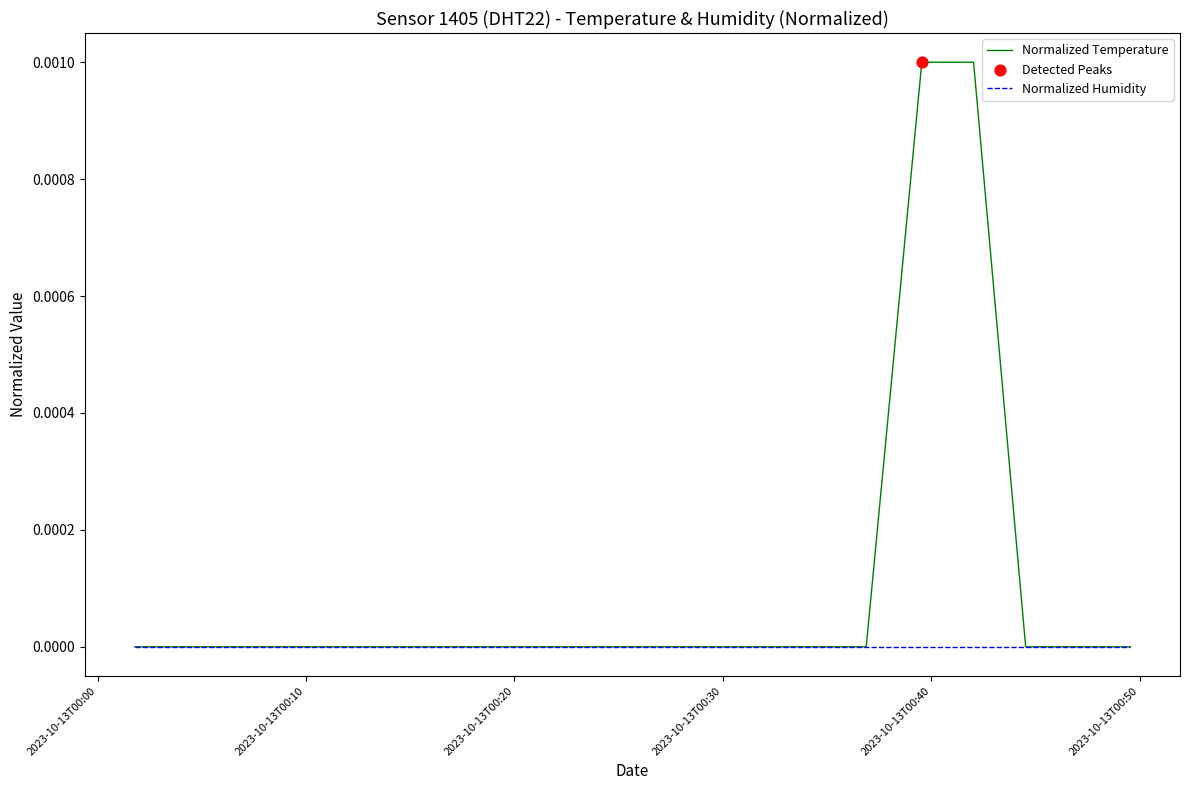

Which series has the largest range (max minus min)?

Normalized Temperature